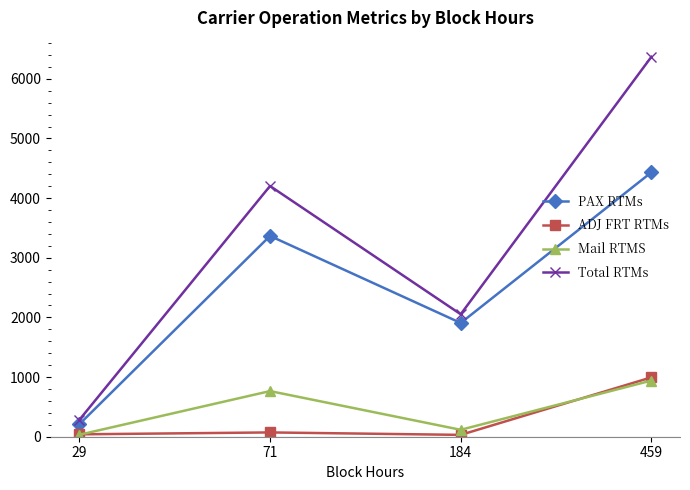

True or false: Total RTMs has more than 0 interior local peaks.

True